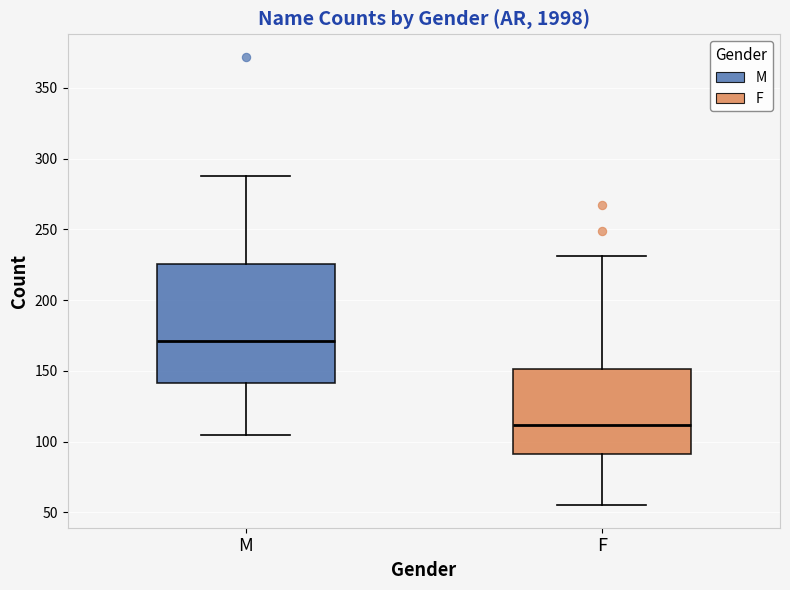

Which box is the tallest, from its lower edge to its upper edge?

M